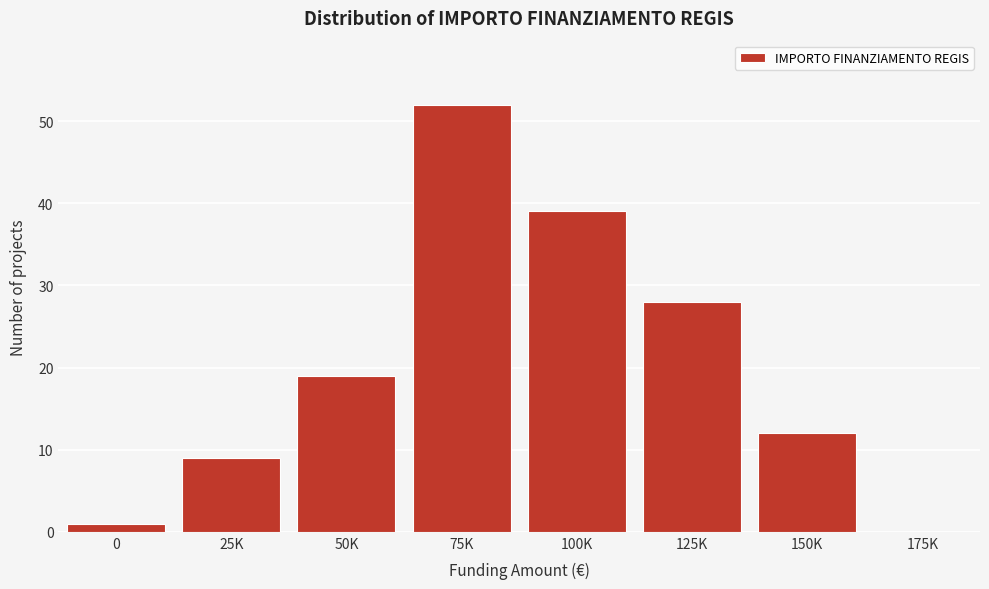

Reading right to left, list all the values displayed in this chart.

175K=0	150K=12	125K=28	100K=39	75K=52	50K=19	25K=9	0=1